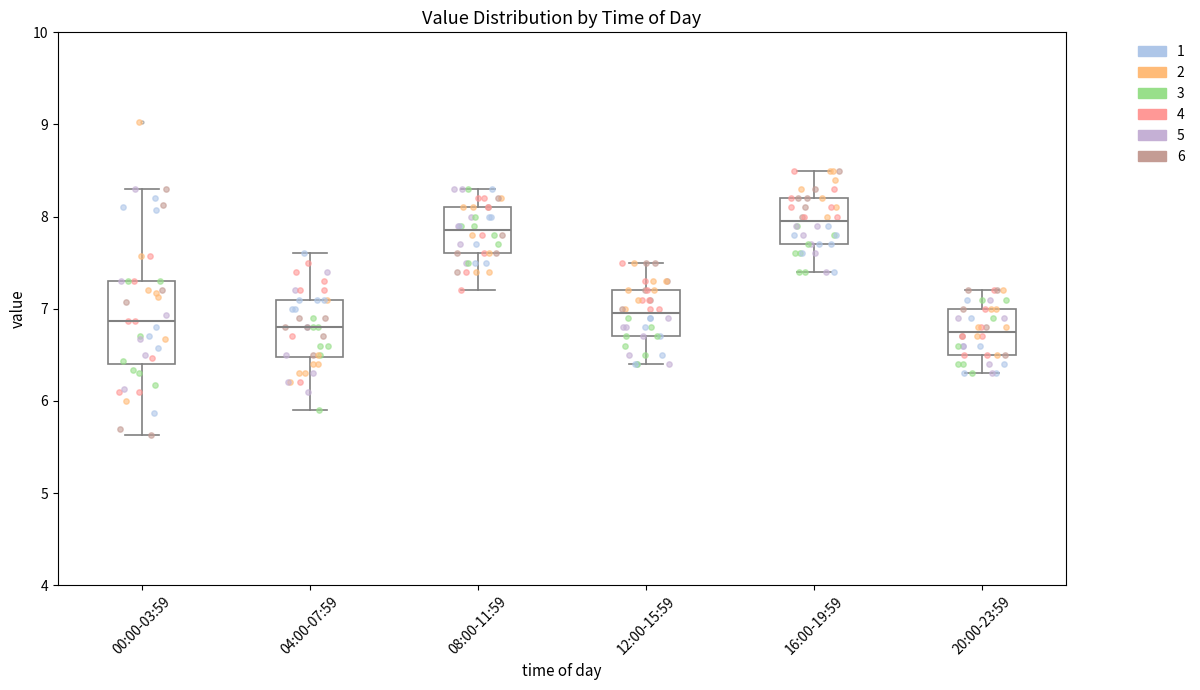

Reading left to right, read every box against the y-axis: the position of its median line, the range the box covers, and the ends of its whiskers. The values are not printed on the chart, so give them approximately, as read against the axis.

00:00-03:59: median 6.9, box 6.4 to 7.3, whiskers 5.6 to 8.3
04:00-07:59: median 6.8, box 6.5 to 7.1, whiskers 5.9 to 7.6
08:00-11:59: median 7.9, box 7.6 to 8.1, whiskers 7.2 to 8.3
12:00-15:59: median 7.0, box 6.7 to 7.2, whiskers 6.4 to 7.5
16:00-19:59: median 8.0, box 7.7 to 8.2, whiskers 7.4 to 8.5
20:00-23:59: median 6.8, box 6.5 to 7.0, whiskers 6.3 to 7.2